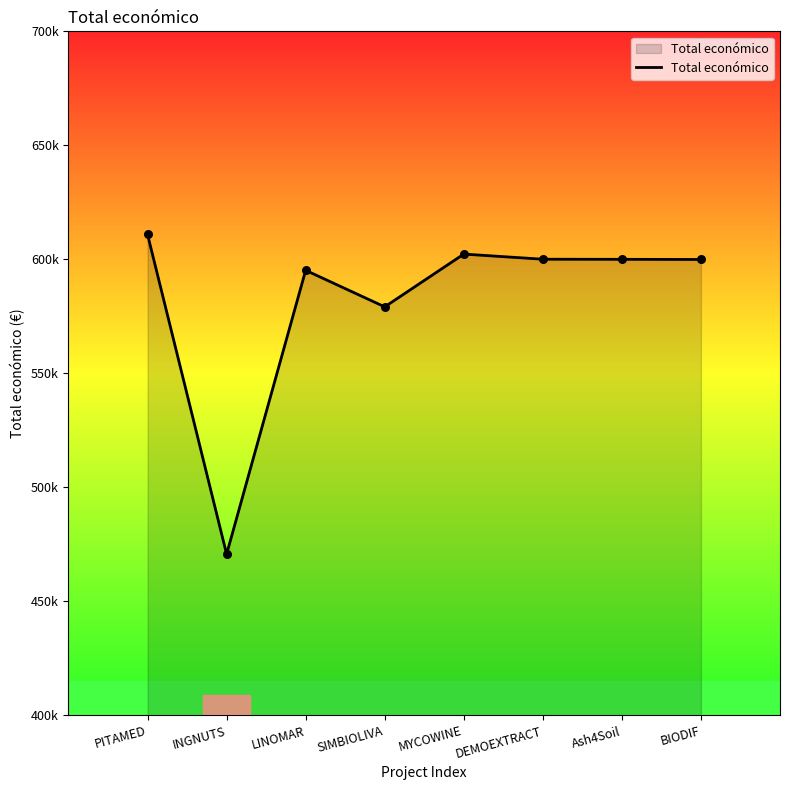

Between PITAMED and LINOMAR, which is larger?

PITAMED